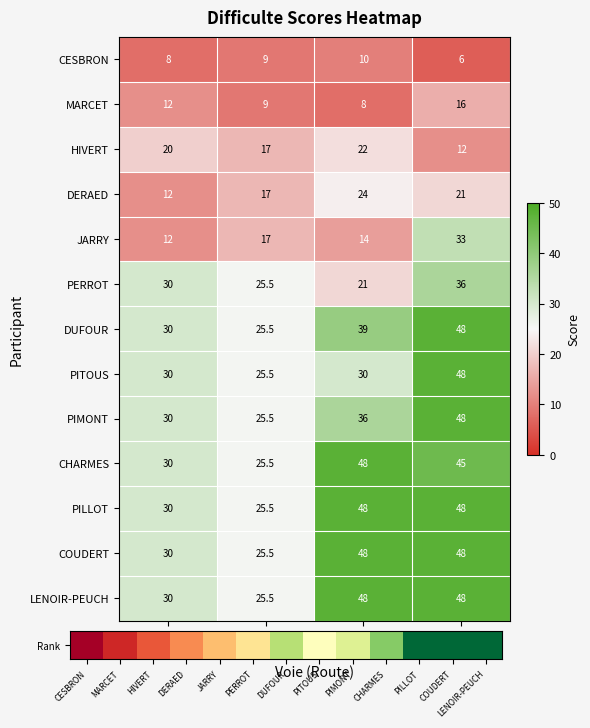

Count the number of categories in the chart.

4